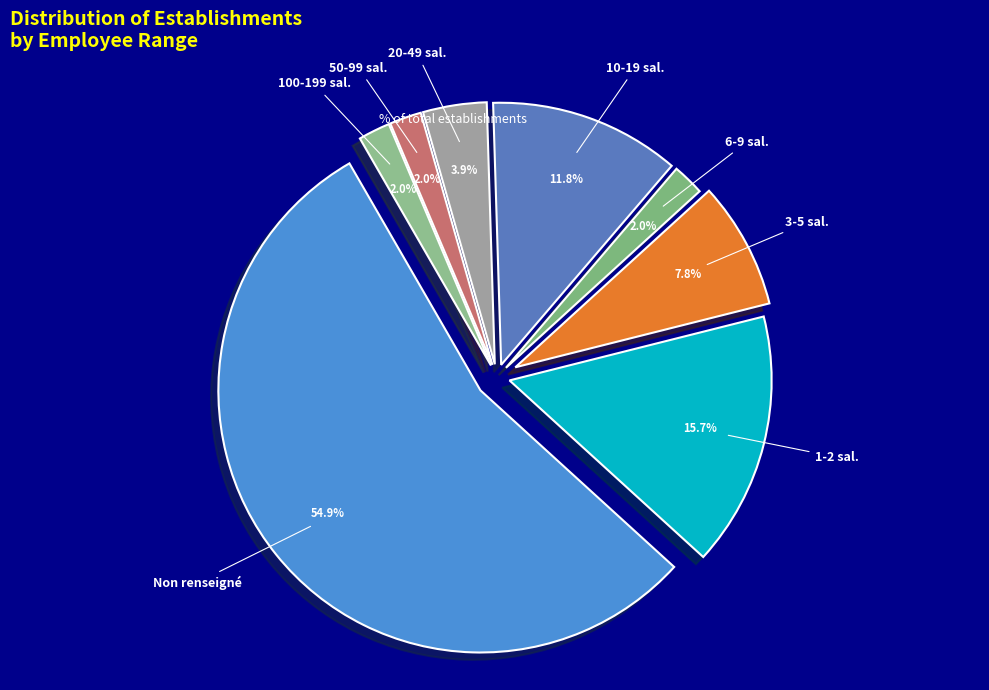

Count the number of slices in the pie.

8